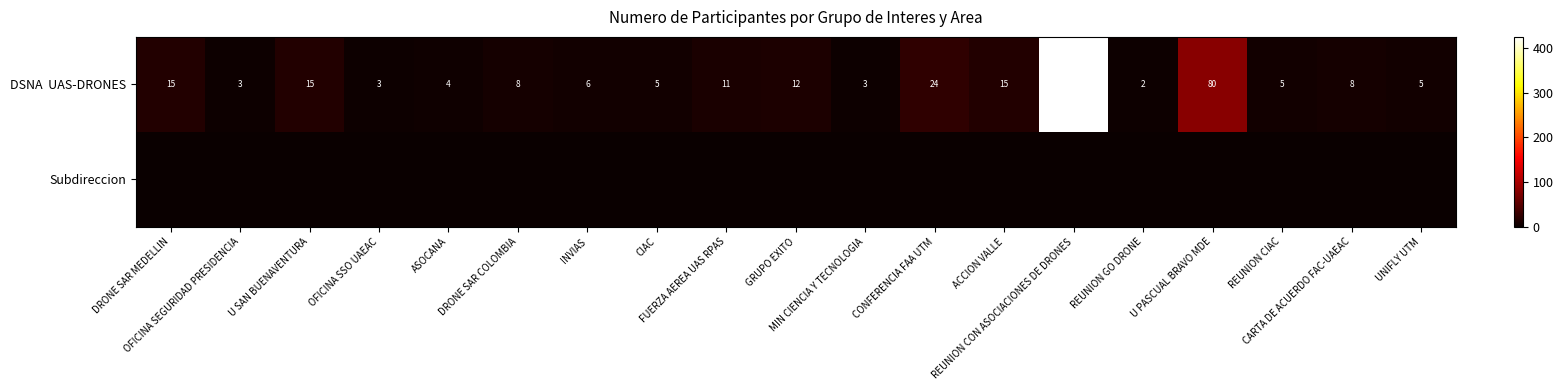

List the series in order of their overall mean, highest first.

DSNA UAS-DRONES, Subdireccion